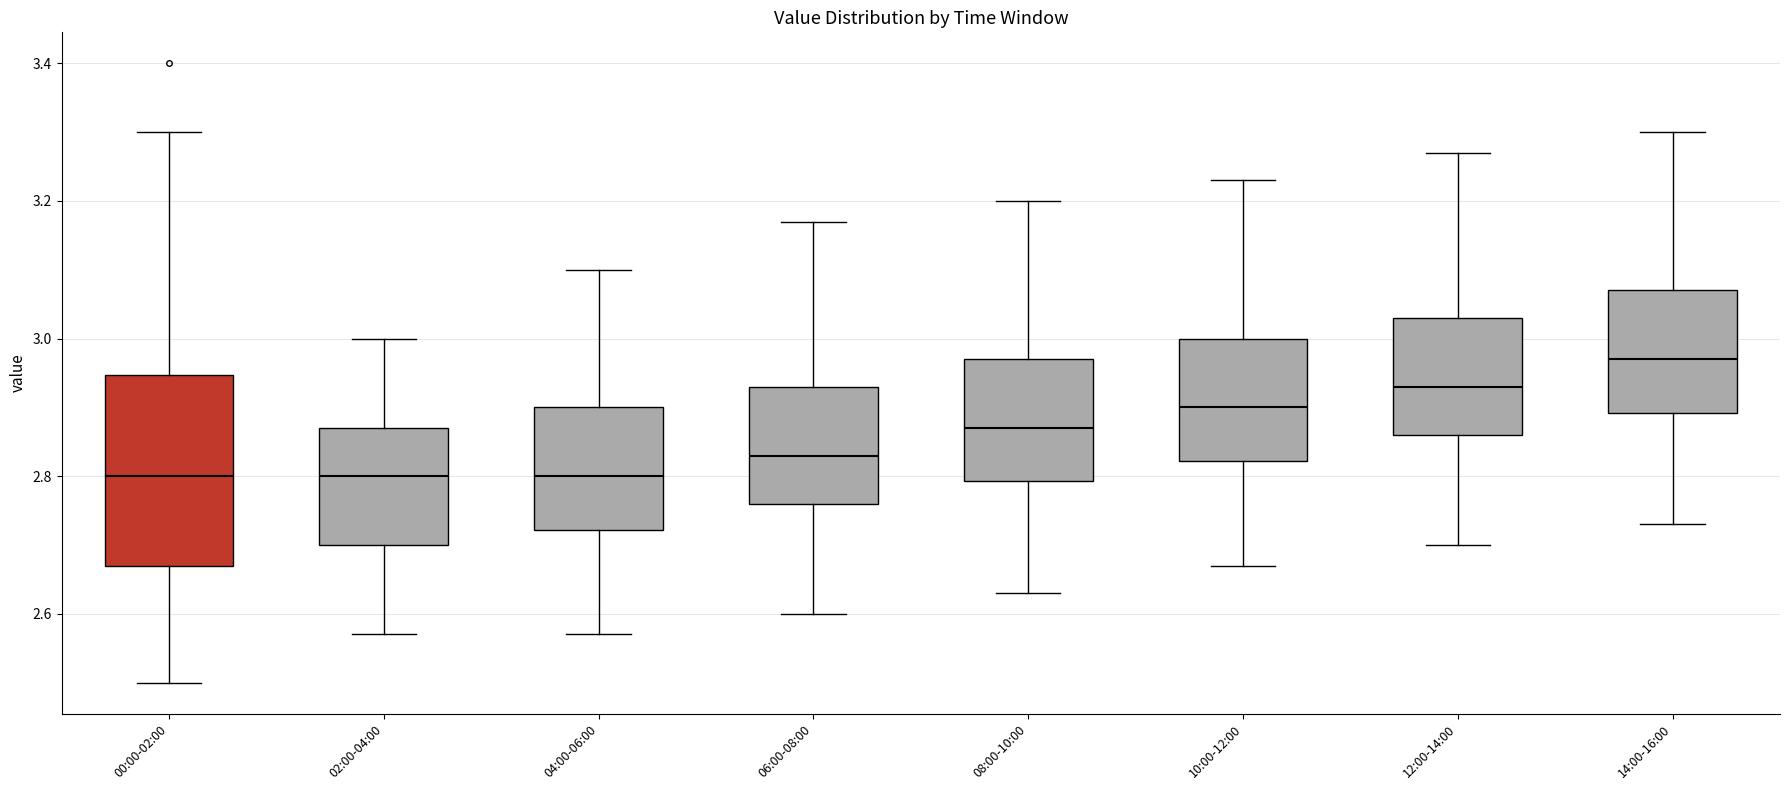

Where is the lower edge of the box for 06:00-08:00 on the y-axis? The values are not printed on the chart, so give them approximately, as read against the axis.

2.76